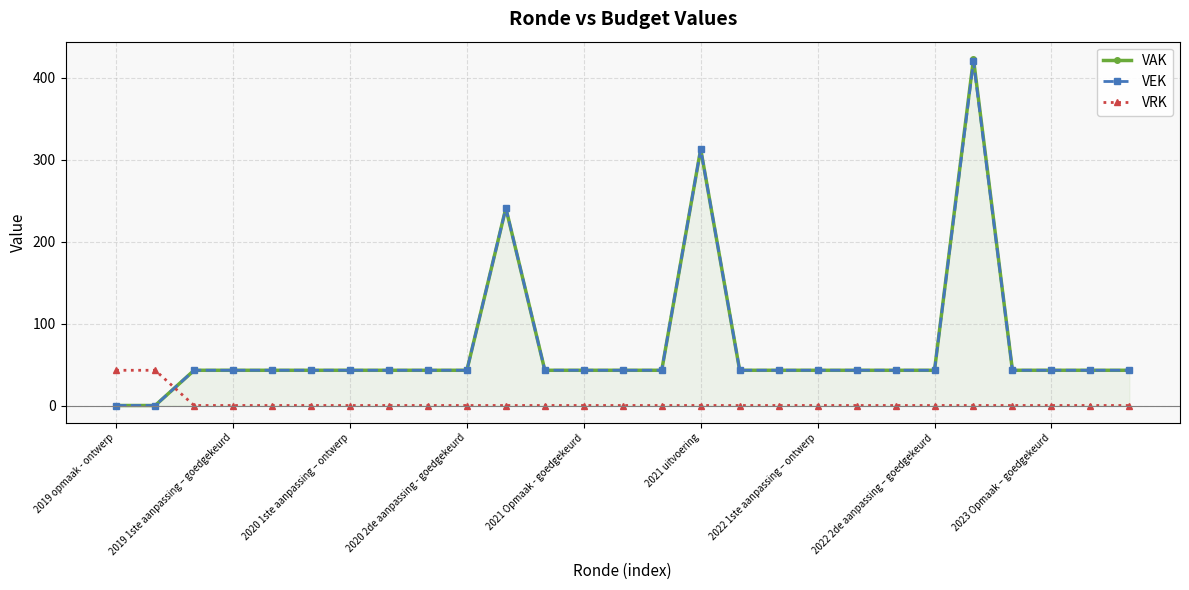

What is the maximum value for VAK?

423